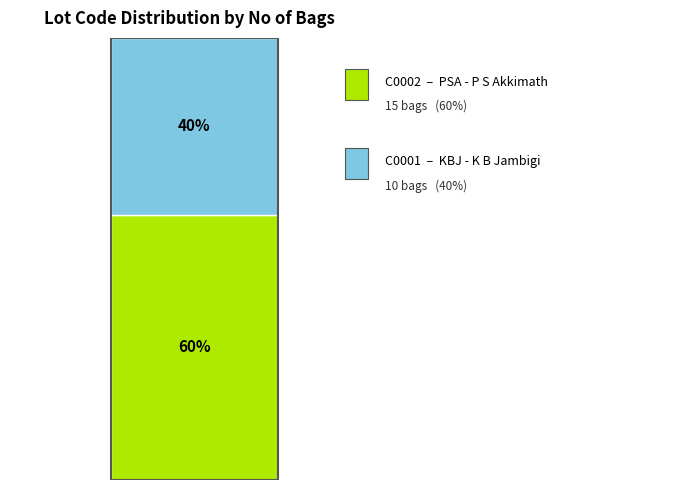

Is it true that C0002 is 52% of the pie?

False